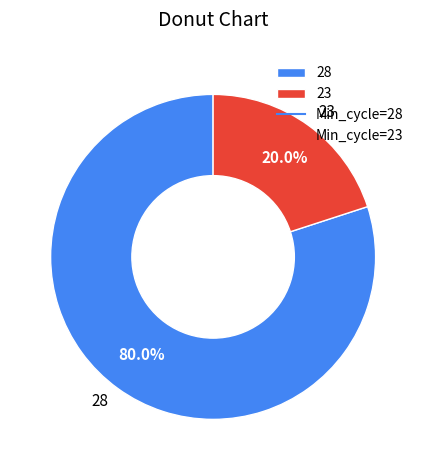

How many segments does this pie chart have?

2